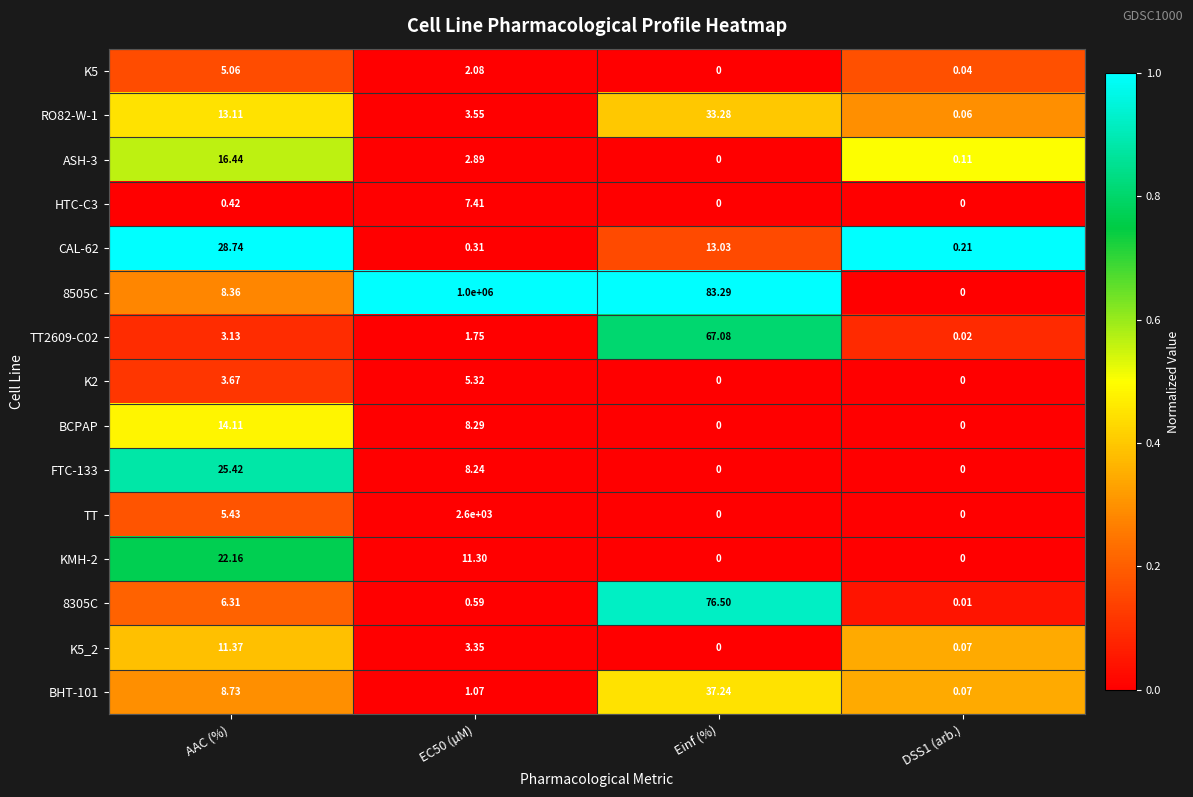

At which category is the sum across all series the highest?

EC50 (µM)